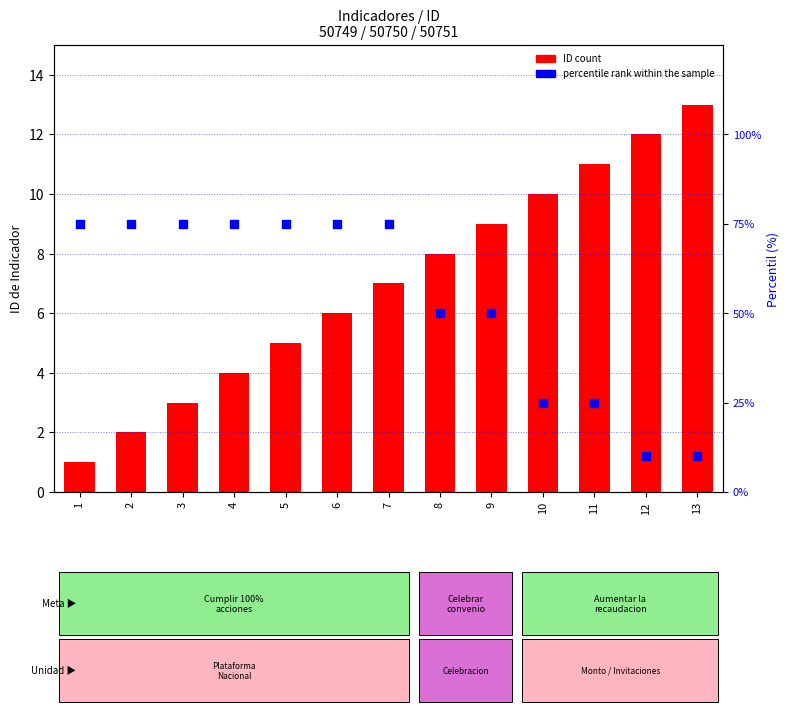

Is the value of percentile rank within the sample at 8 greater than the value of ID count at 1?

Yes